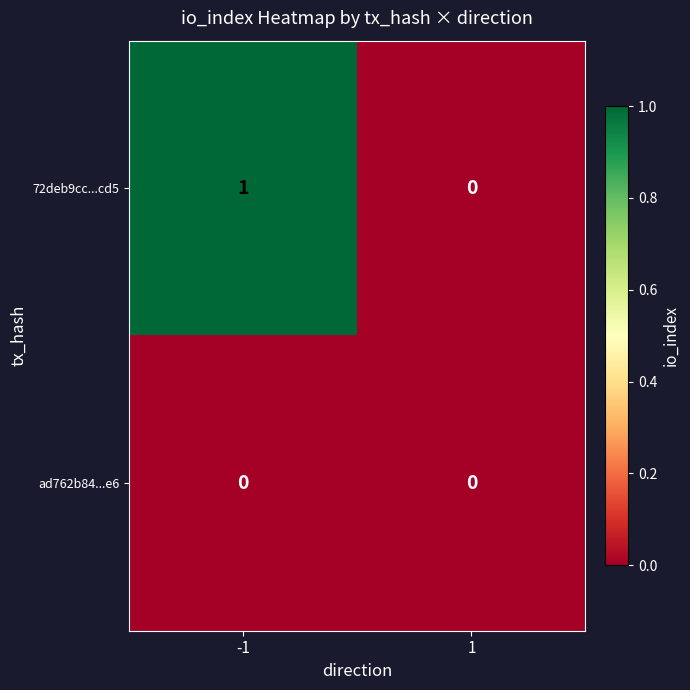

Count the number of data series in this chart.

2